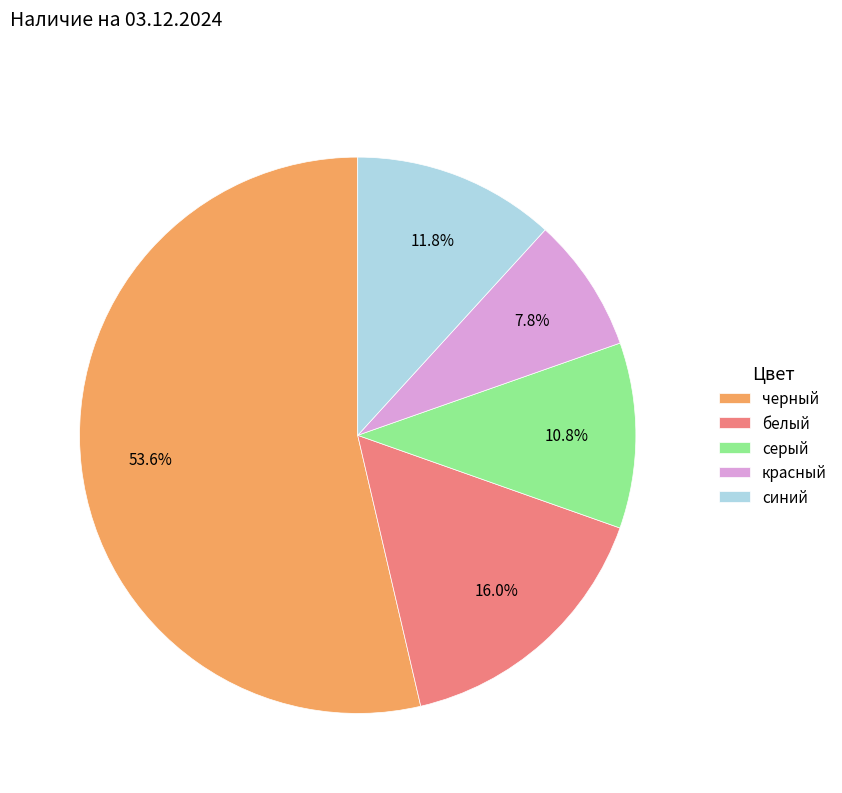

To the nearest percent, what percentage of the pie is серый?

11%